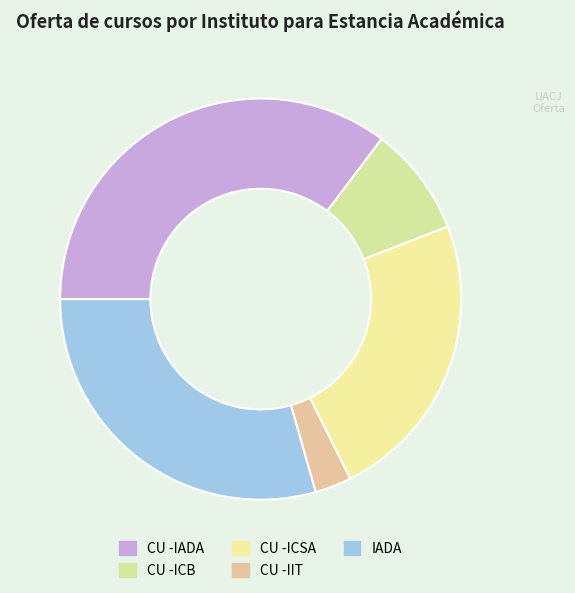

To the nearest percent, what portion does CU -IIT represent?

3%